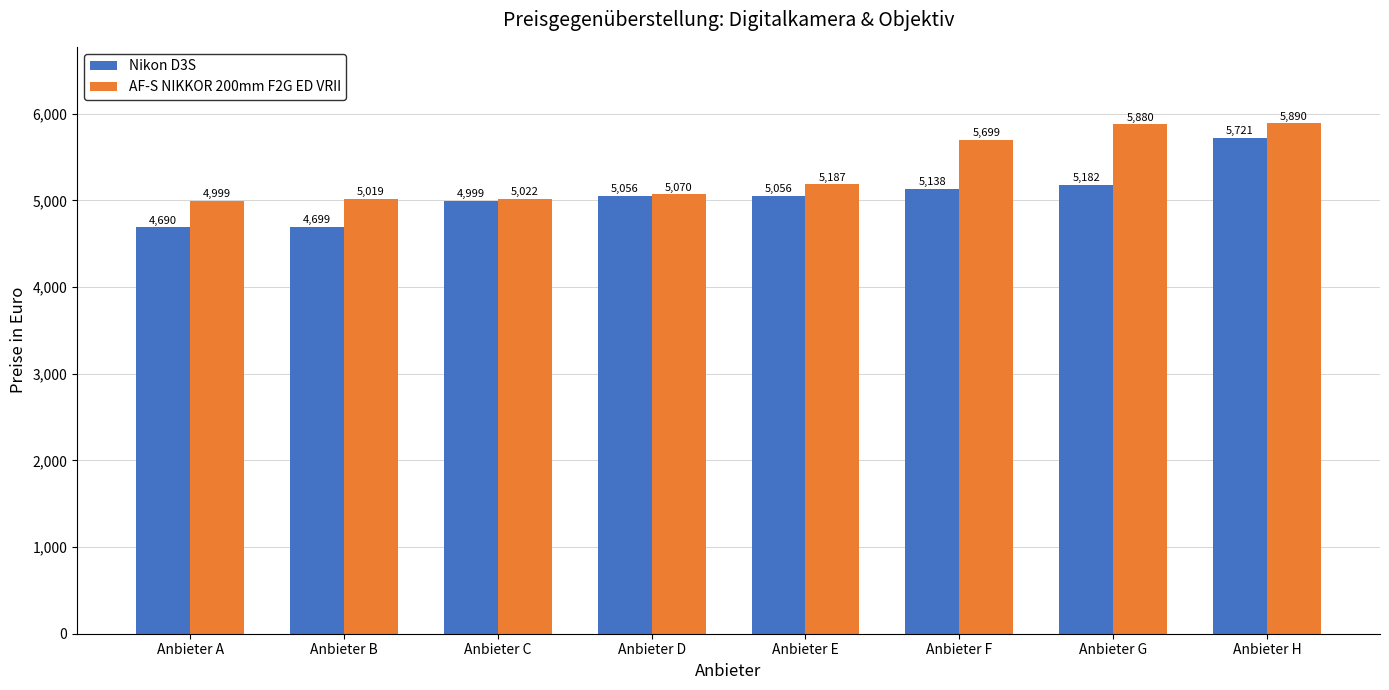

Is the value of Nikon D3S at Anbieter E greater than the value of AF-S NIKKOR 200mm F2G ED VRII at Anbieter D?

No